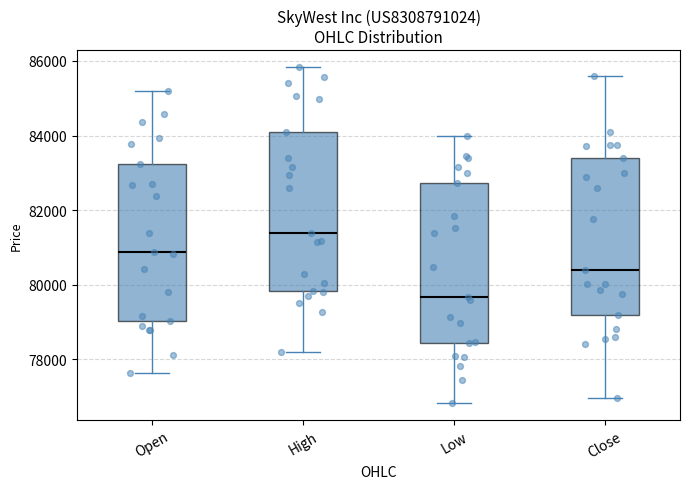

Reading left to right, transcribe this box plot: for each box, give where its median line is, the range the box spans, and where its two whiskers end, as read against the y-axis. The values are not printed on the chart, so give them approximately, as read against the axis.

Open: median 80800, box 79000 to 83200, whiskers 77600 to 85200
High: median 81400, box 79800 to 84200, whiskers 78200 to 85800
Low: median 79600, box 78400 to 82800, whiskers 76800 to 84000
Close: median 80400, box 79200 to 83400, whiskers 77000 to 85600